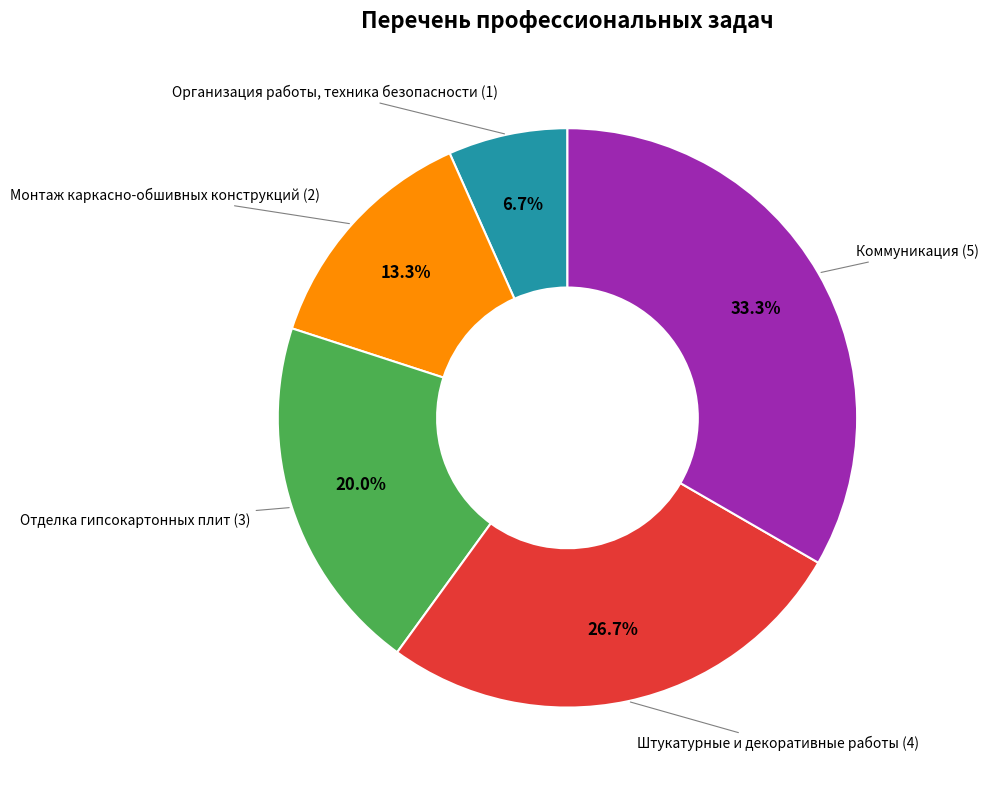

Does any single category account for the majority?

No